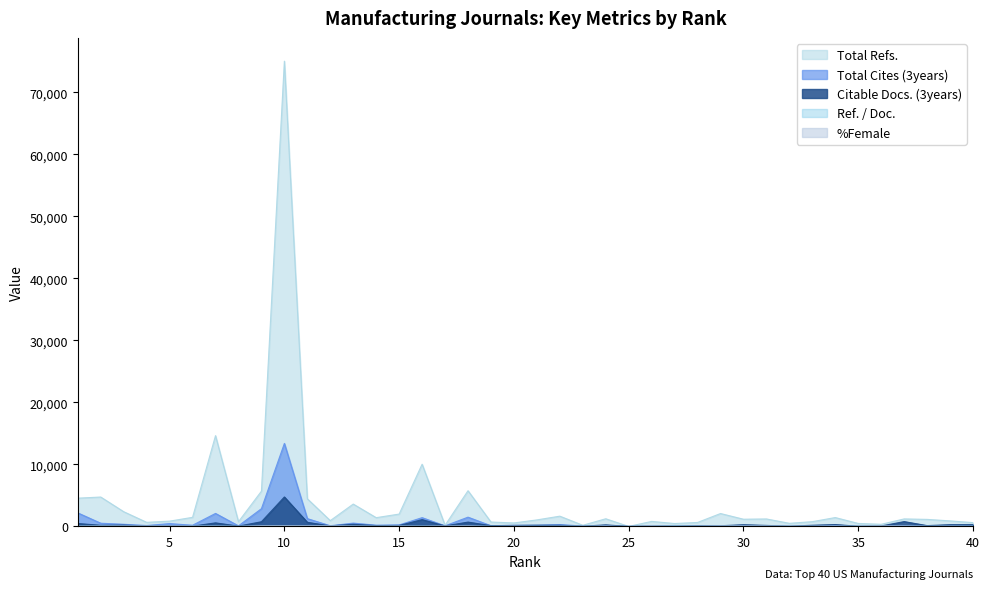

What is the average value of the Total Refs. series?

3957